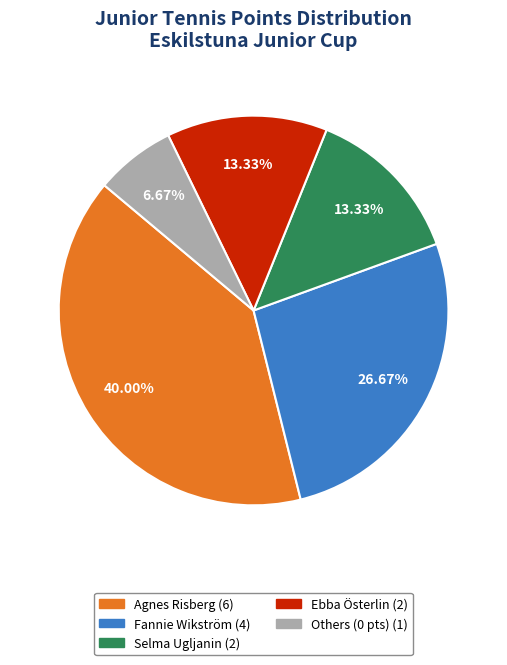

Is there a majority slice in this chart?

No